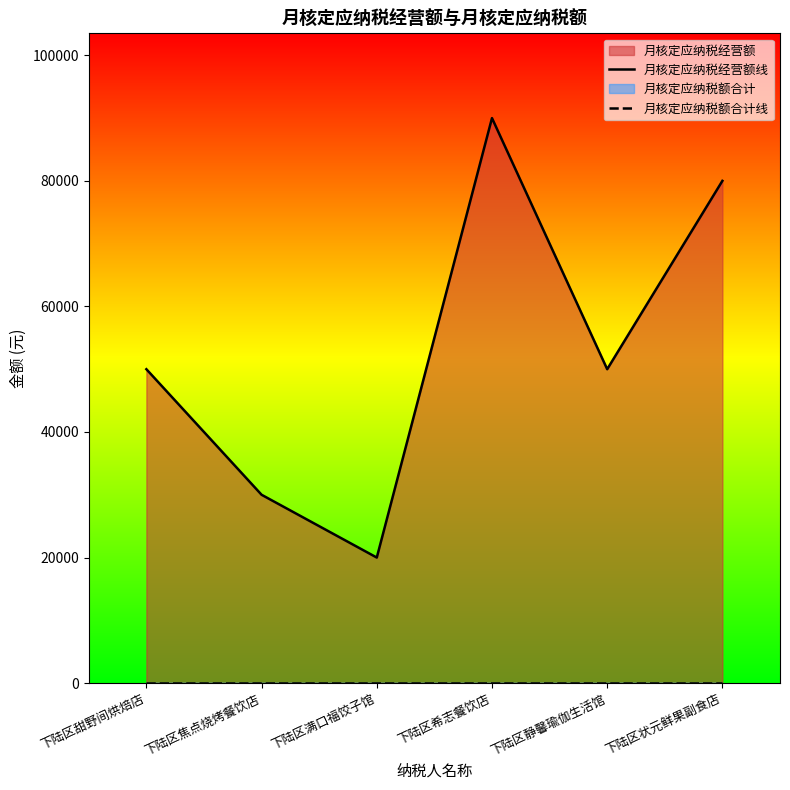

Reading right to left, list all the values displayed in this chart.

月核定应纳税经营额线: 80000	50000	90000	20000	30000	50000
月核定应纳税额合计线: 0	0	0	0	0	0